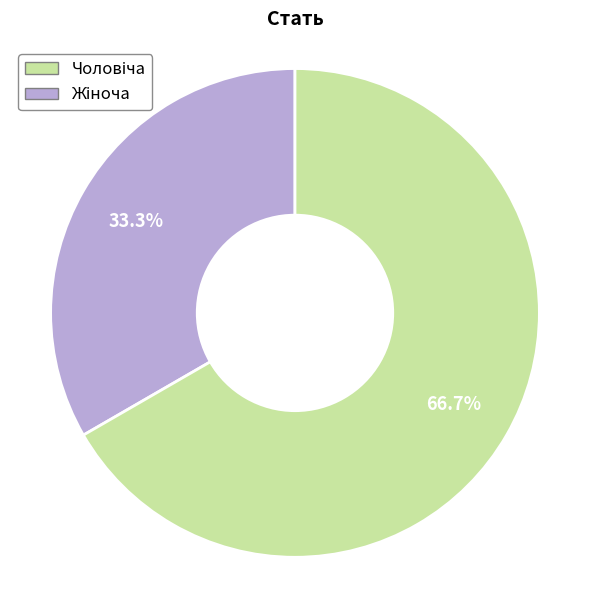

To the nearest percent, what is the difference between the Чоловіча and Жіноча slice percentages?

33%